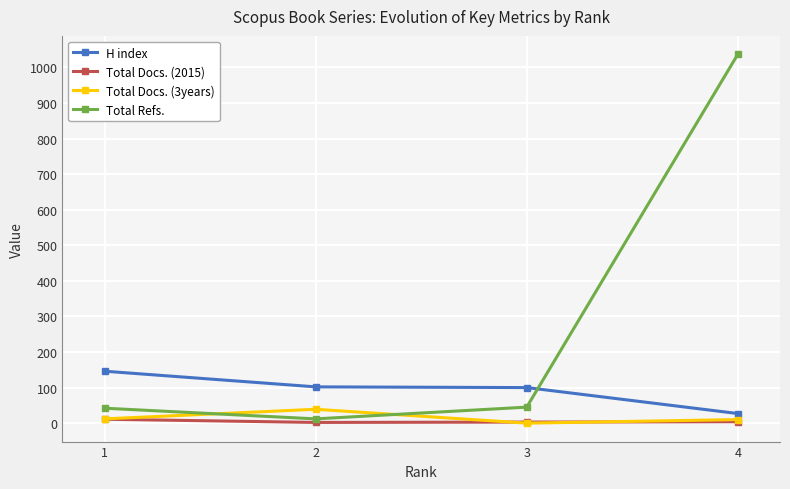

Which series ends up on top after the final intersection of Total Refs. and Total Docs. (3years)?

Total Refs.